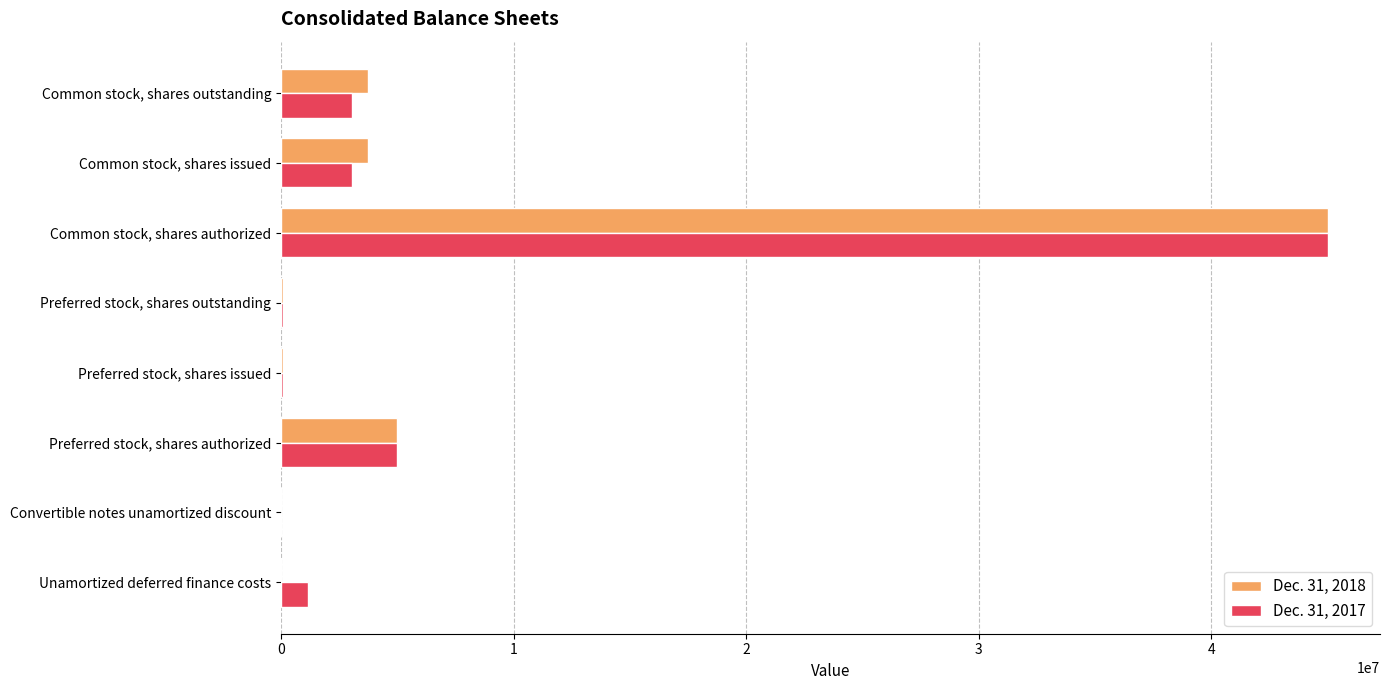

At which label does Dec. 31, 2017 reach its peak?

Common stock, shares authorized